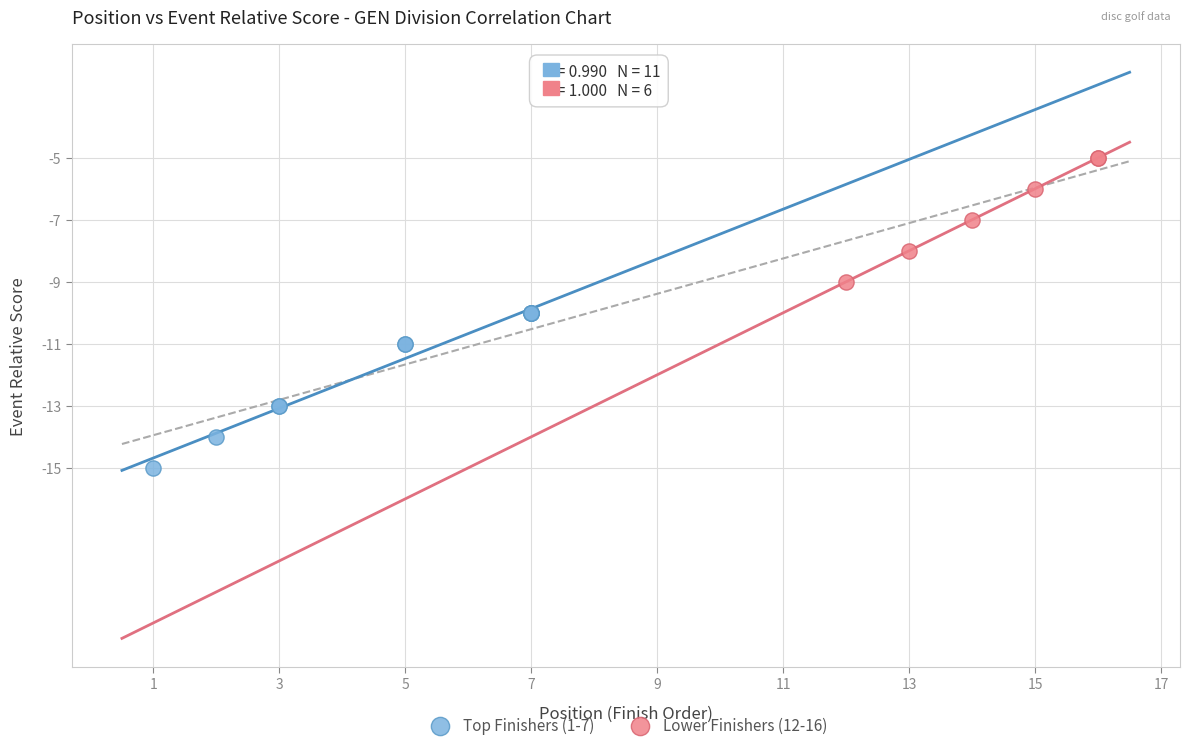

Which series has the largest Y range (max minus min)?

Top Finishers (1-7)